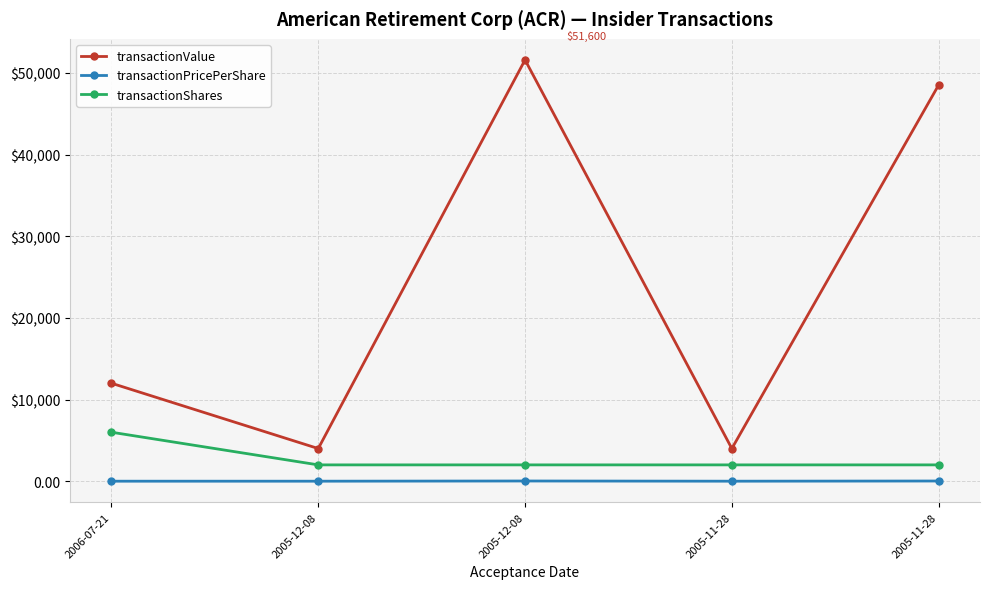

What is the label of the 4th point from the right?

2005-12-08